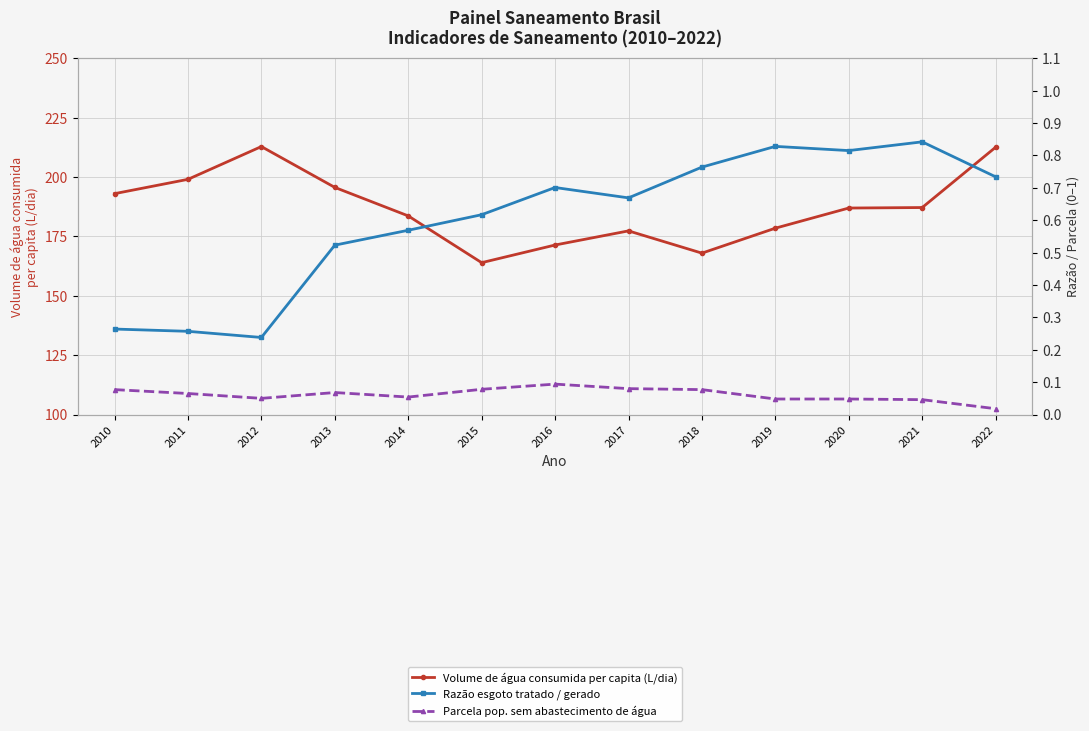

How many values in the Volume de água consumida per capita (L/dia) series exceed 186?

7